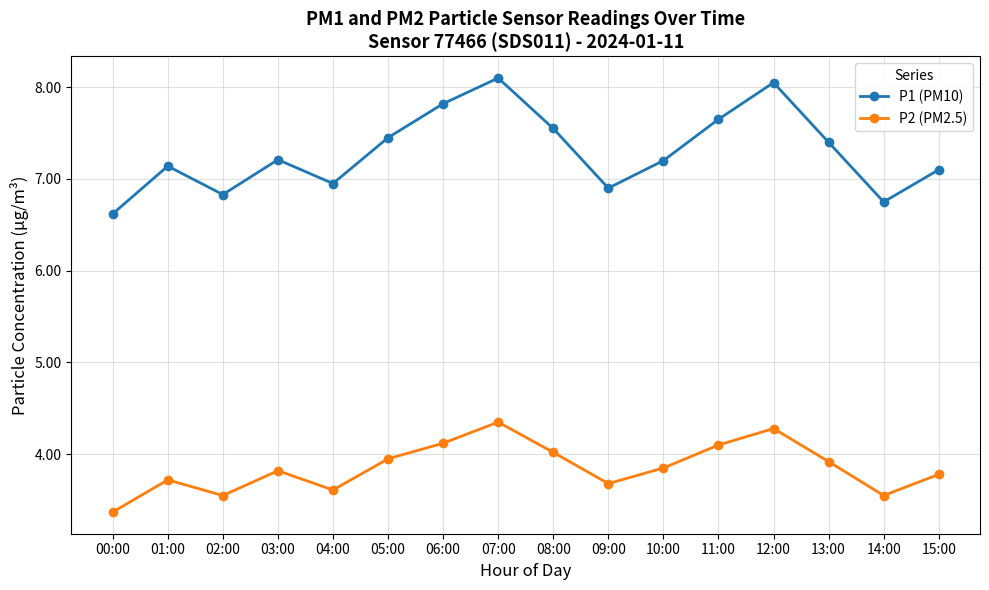

What is the label of the 15th point from the right?

01:00